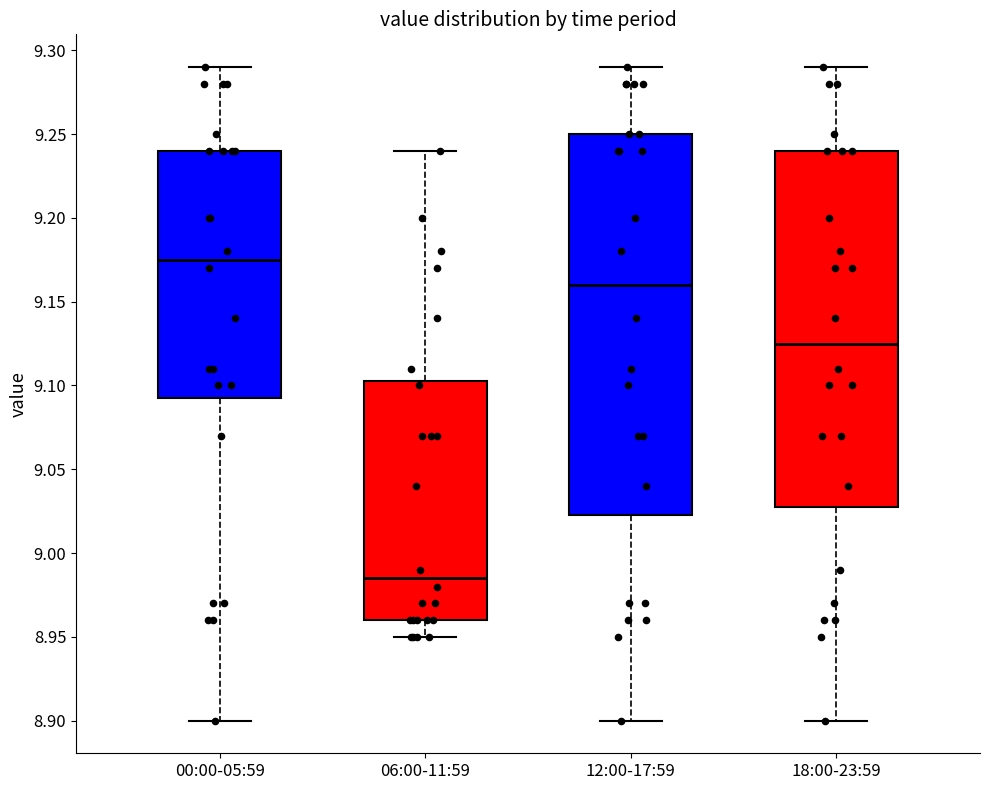

Reading left to right, read every box against the y-axis: the position of its median line, the range the box covers, and the ends of its whiskers. The values are not printed on the chart, so give them approximately, as read against the axis.

00:00-05:59: median 9.175, box 9.095 to 9.240, whiskers 8.900 to 9.290
06:00-11:59: median 8.985, box 8.960 to 9.105, whiskers 8.950 to 9.240
12:00-17:59: median 9.160, box 9.025 to 9.250, whiskers 8.900 to 9.290
18:00-23:59: median 9.125, box 9.030 to 9.240, whiskers 8.900 to 9.290